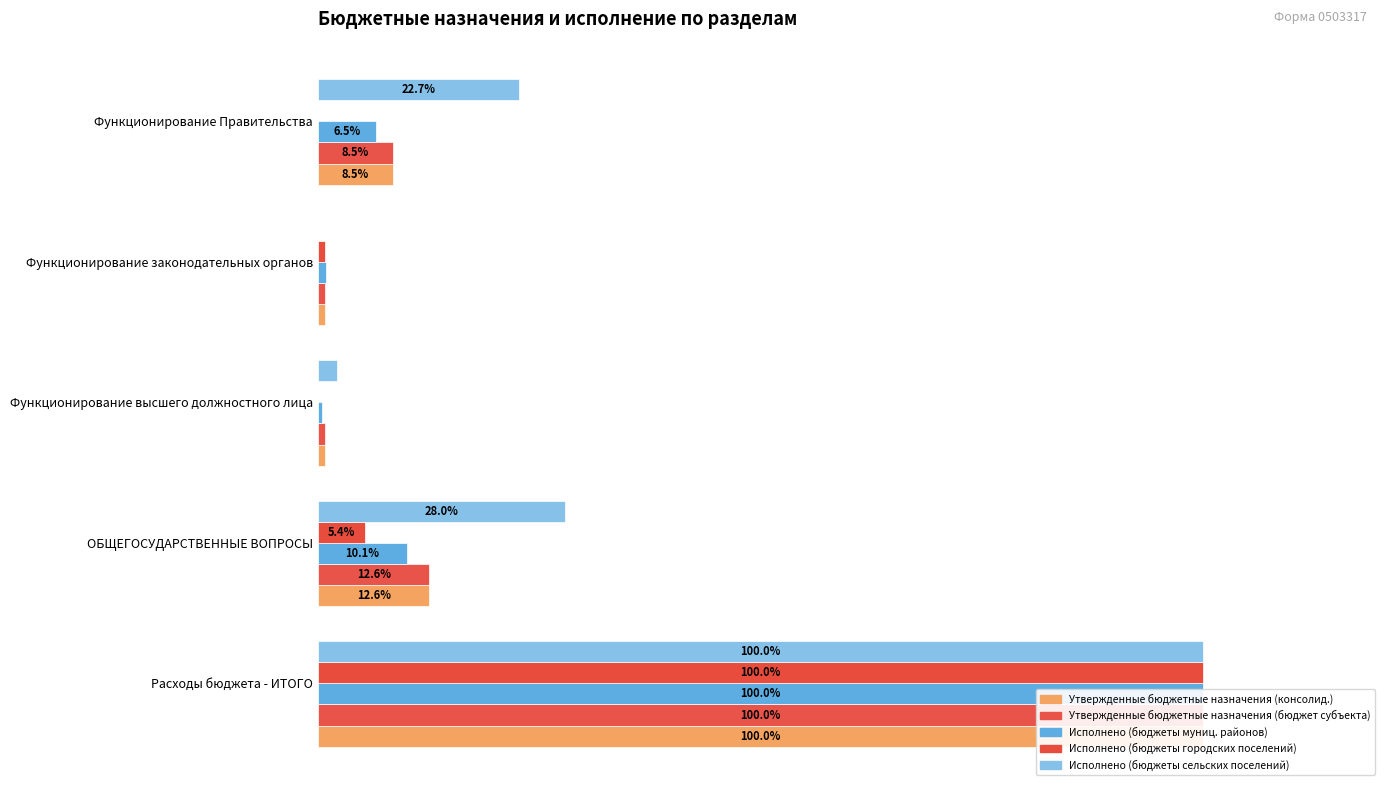

Count the number of data series in this chart.

5